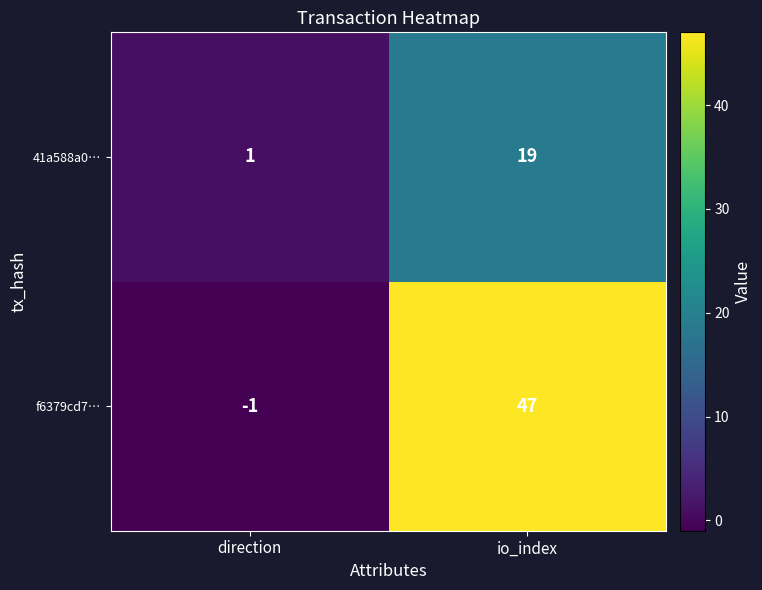

List the series in order of their overall mean, highest first.

f6379cd7…, 41a588a0…